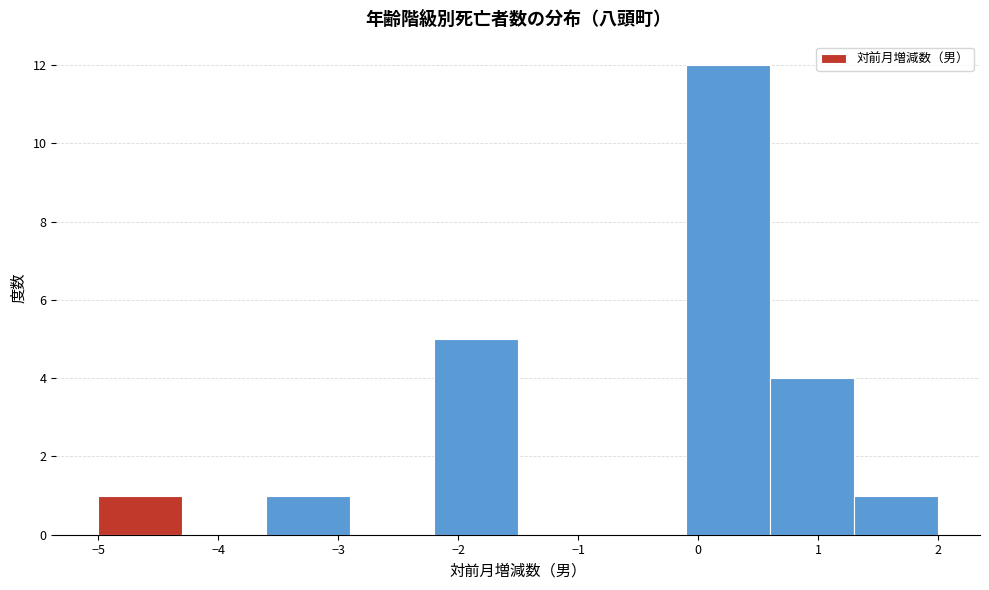

Reading left to right, transcribe this chart: for each bar, give the range it covers on the x-axis and its height. The values are not printed on the chart, so give them approximately, as read against the axis.

-5.0 to -4.3: 1
-4.3 to -3.6: 0
-3.6 to -2.9: 1
-2.9 to -2.2: 0
-2.2 to -1.5: 5
-1.5 to -0.8: 0
-0.8 to -0.1: 0
-0.1 to 0.6: 12
0.6 to 1.3: 4
1.3 to 2.0: 1